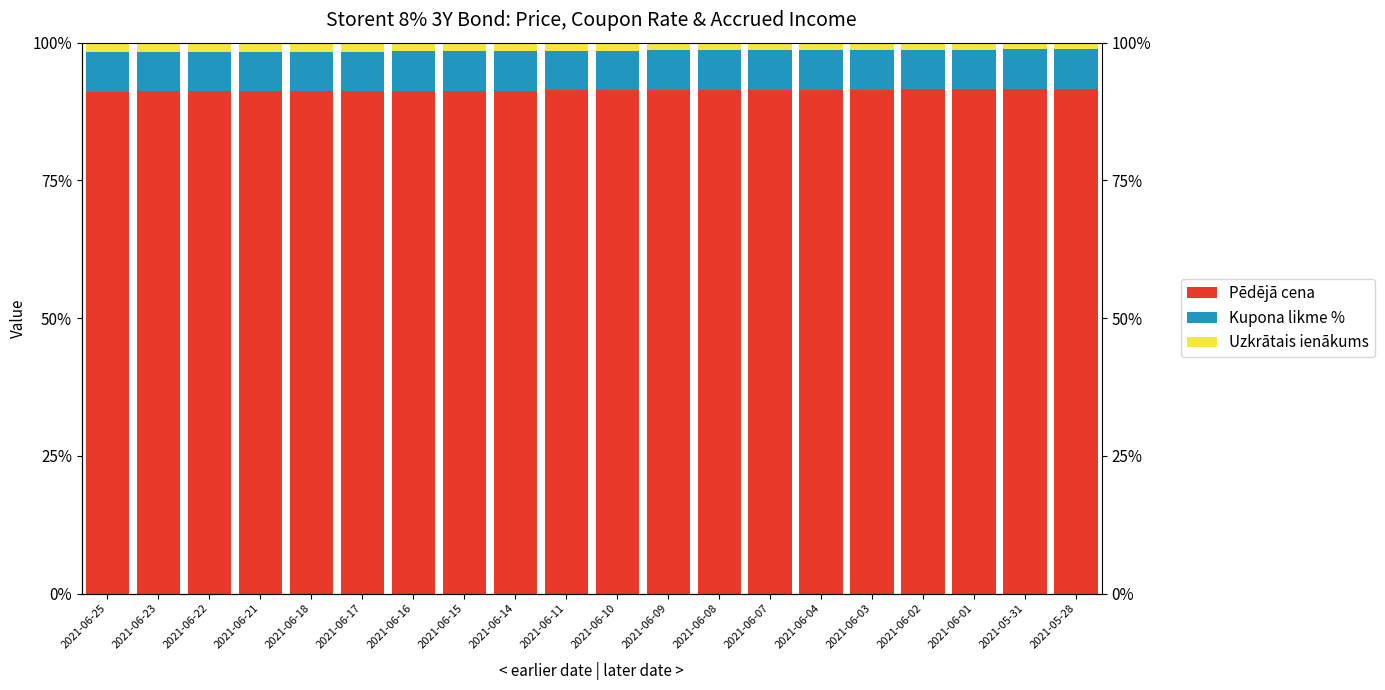

What is the minimum value shown in the chart?

1.2